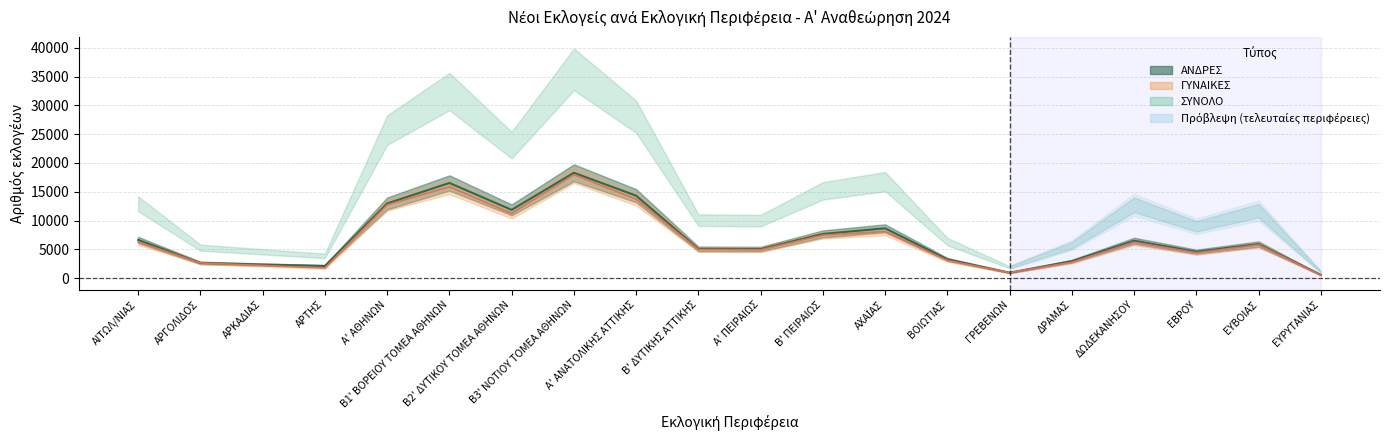

What is the difference between the ΑΝΔΡΕΣ values at Α' ΑΘΗΝΩΝ and Β3' ΝΟΤΙΟΥ ΤΟΜΕΑ ΑΘΗΝΩΝ?

5327